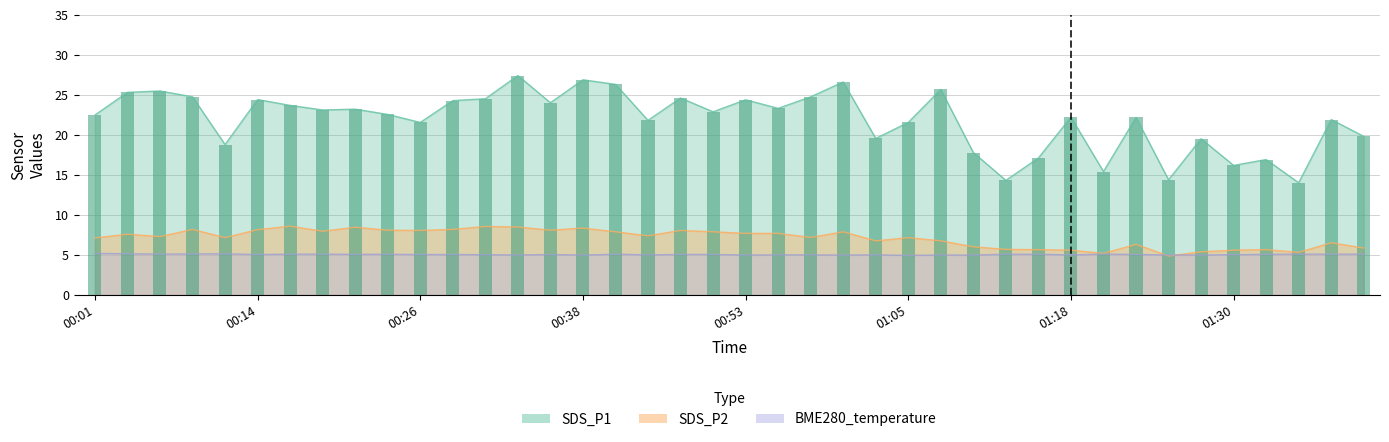

What is the label of the 20th bar from the left?

00:50